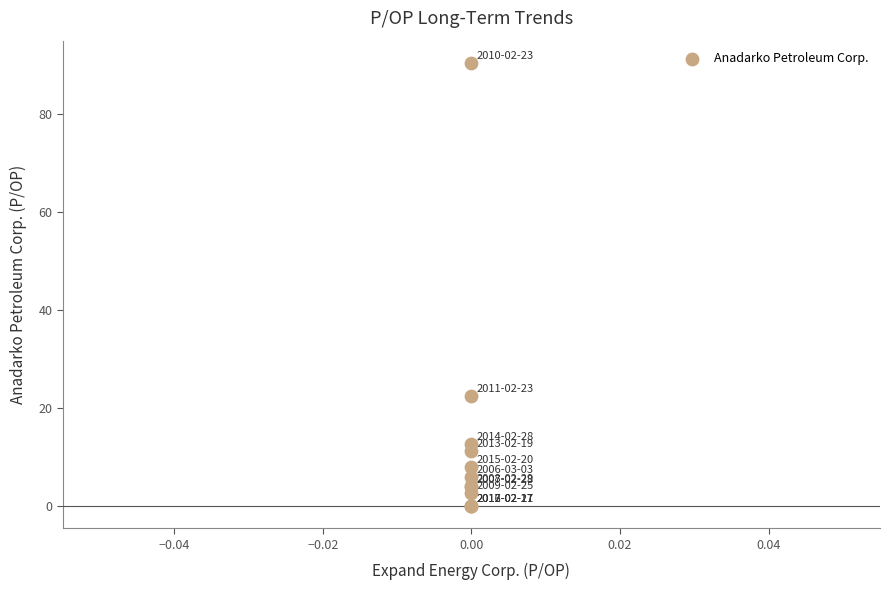

What Y value in the scatter plot is closest to 45?

22.4